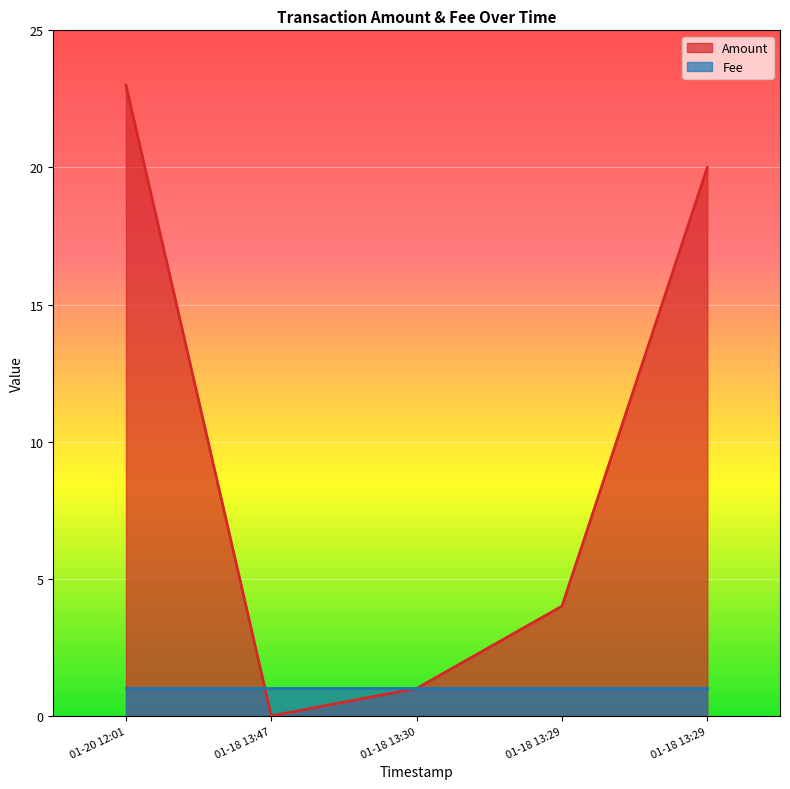

What is the difference between the maximum and minimum values?

23